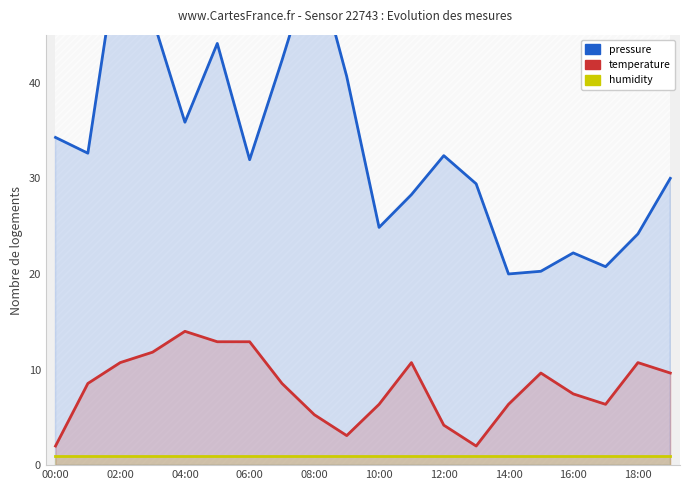

The temperature series shows 4.3 at 16:00. True or false?

False